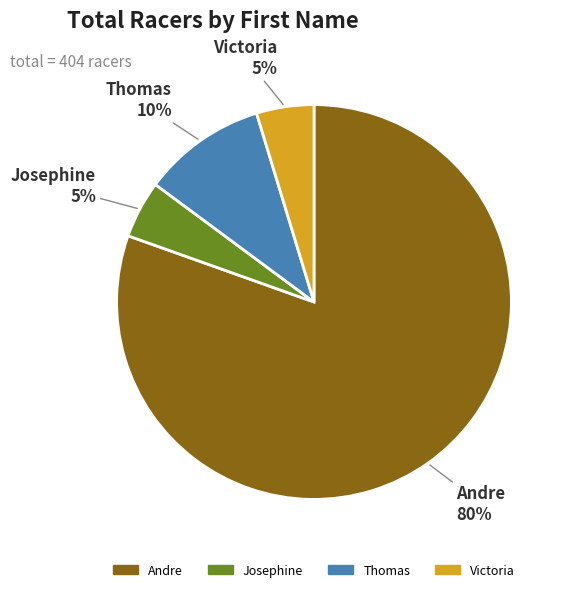

Combined, do Thomas and Victoria account for over 50%?

No